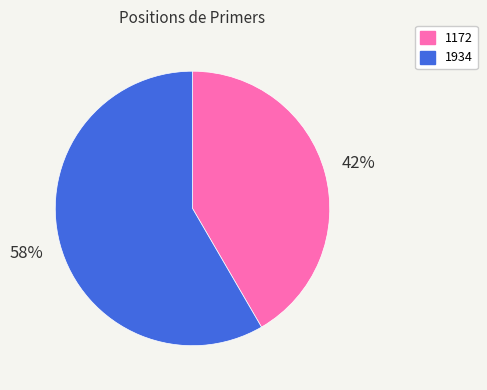

Is there a majority slice in this chart?

Yes